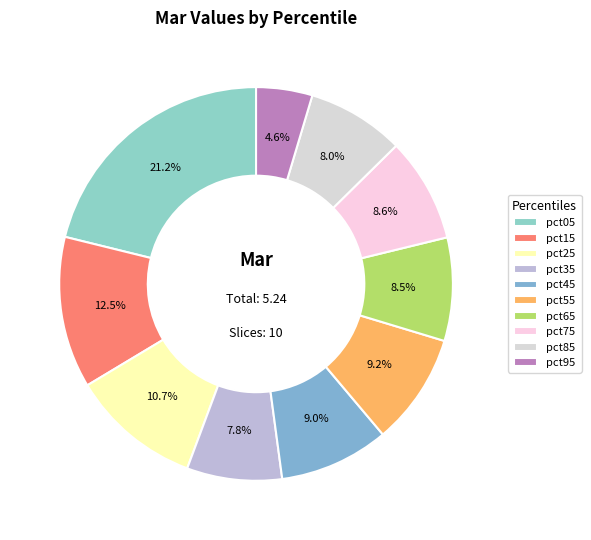

Is there any slice that represents more than half of the pie?

No